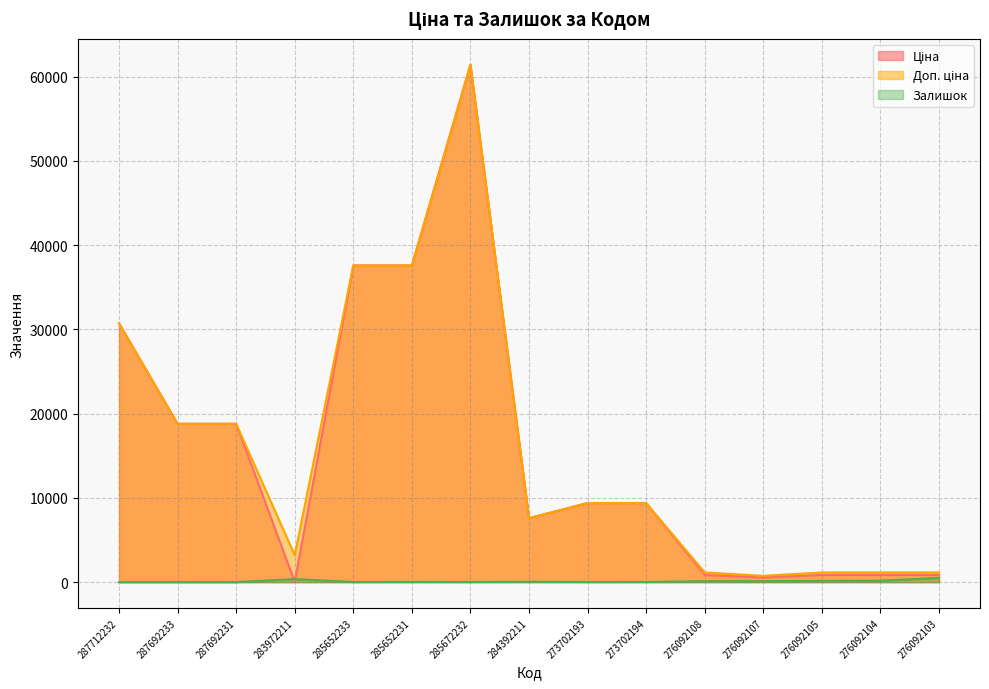

How many values in Залишок are above zero?

12